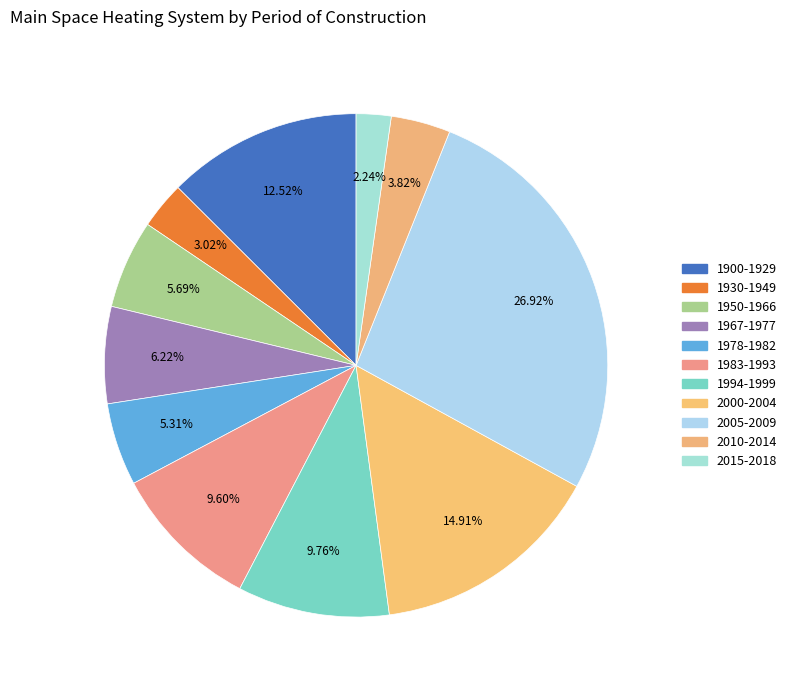

How many segments does this pie chart have?

11